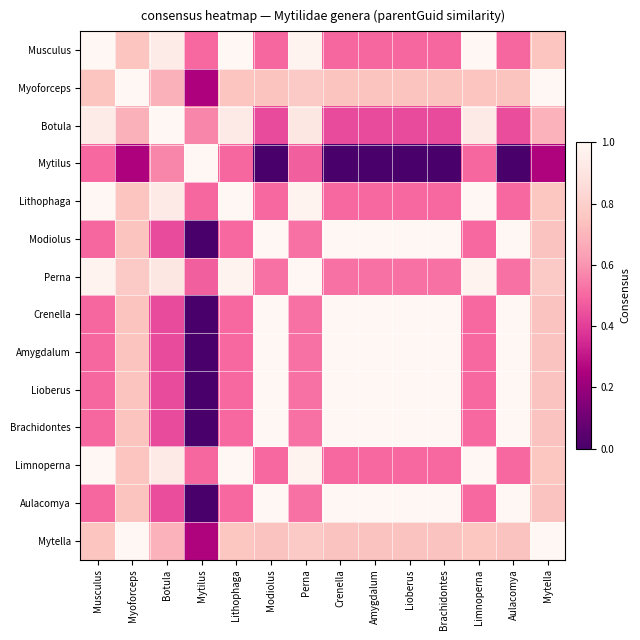

At which category is the sum across all series the highest?

Myoforceps